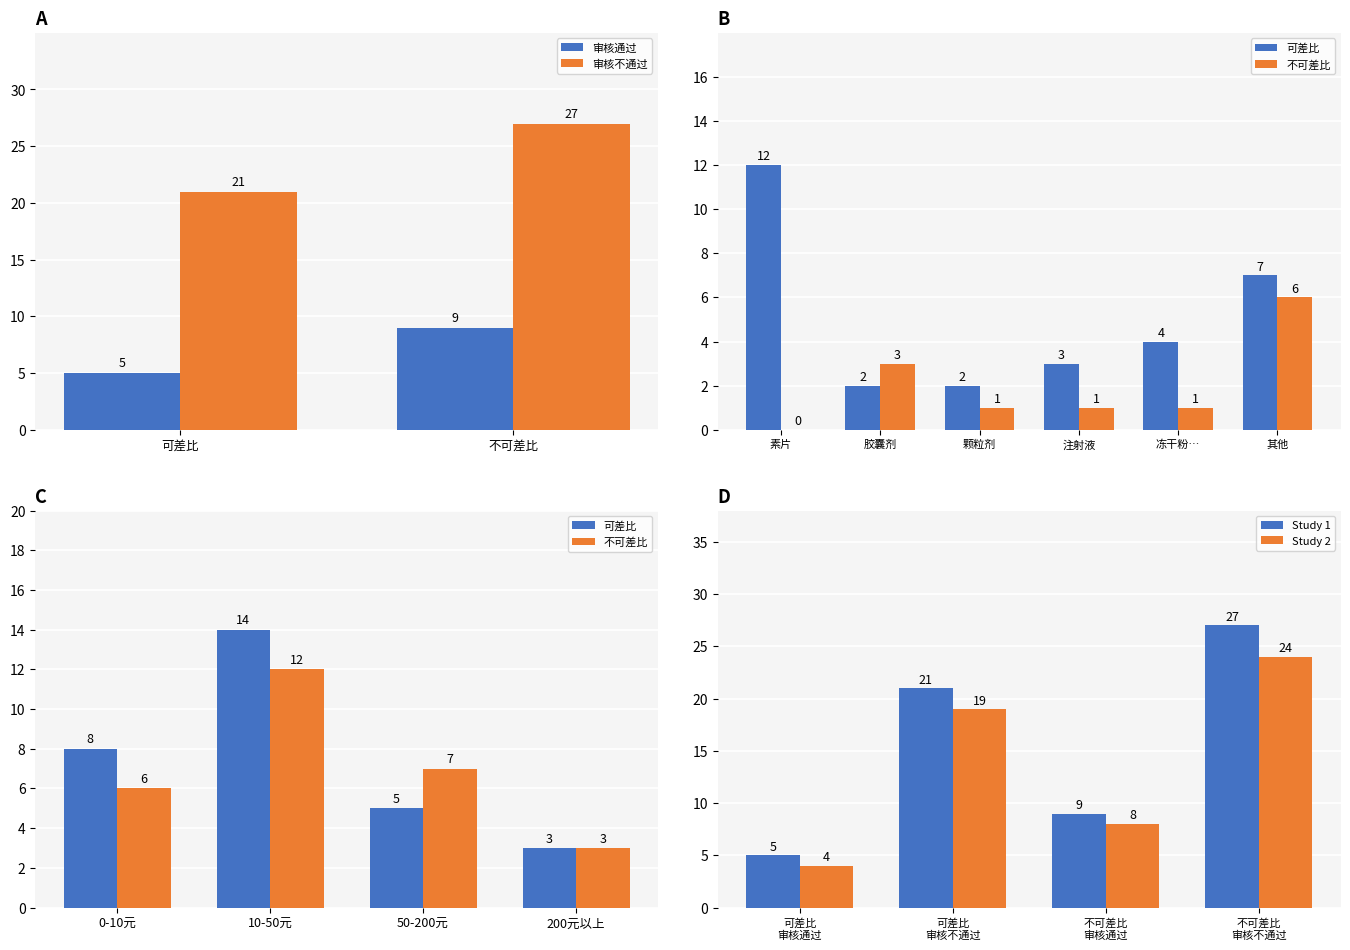

Rank the series by their average value, from highest to lowest.

审核不通过, 审核通过